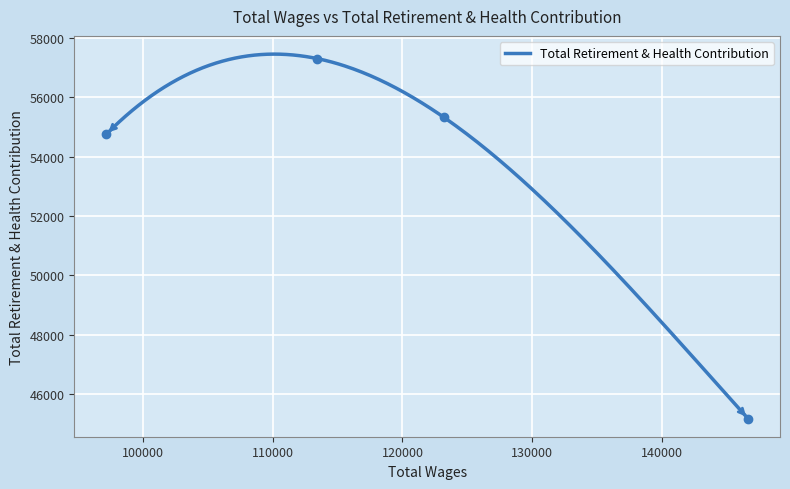

Rank the categories by value from highest to lowest.

113458.0, 123169.0, 97212.0, 146592.0